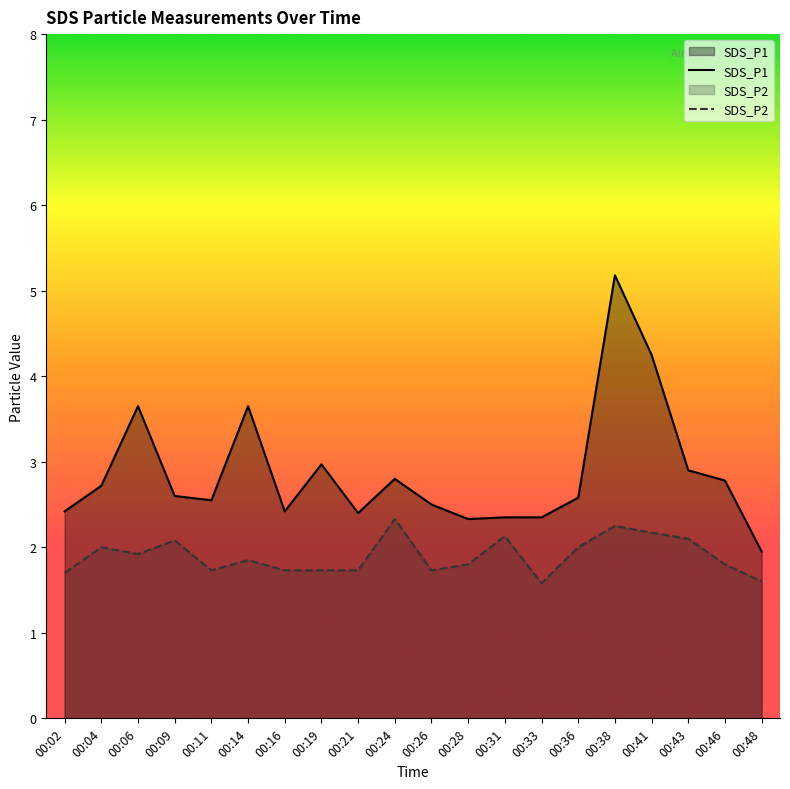

At which label is SDS_P1 closest to 3?

00:19